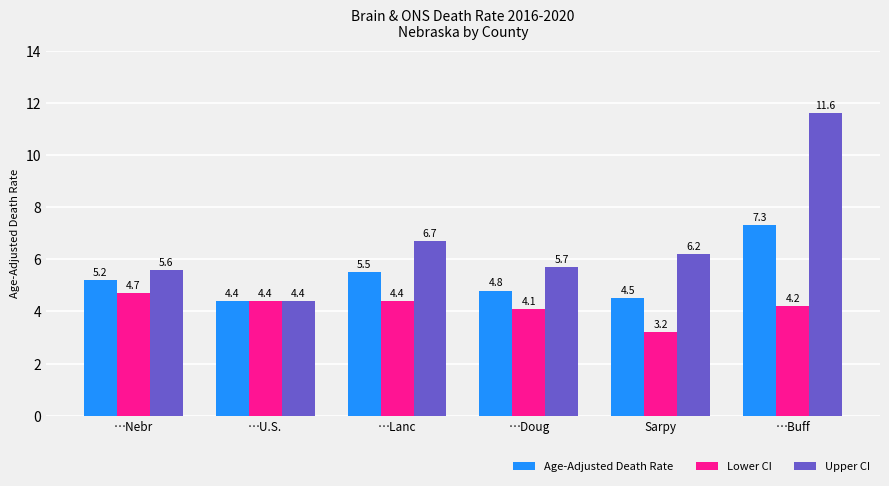

Reading left to right, transcribe all the data shown in this chart.

Age-Adjusted Death Rate: 5.2	4.4	5.5	4.8	4.5	7.3
Lower CI: 4.7	4.4	4.4	4.1	3.2	4.2
Upper CI: 5.6	4.4	6.7	5.7	6.2	11.6